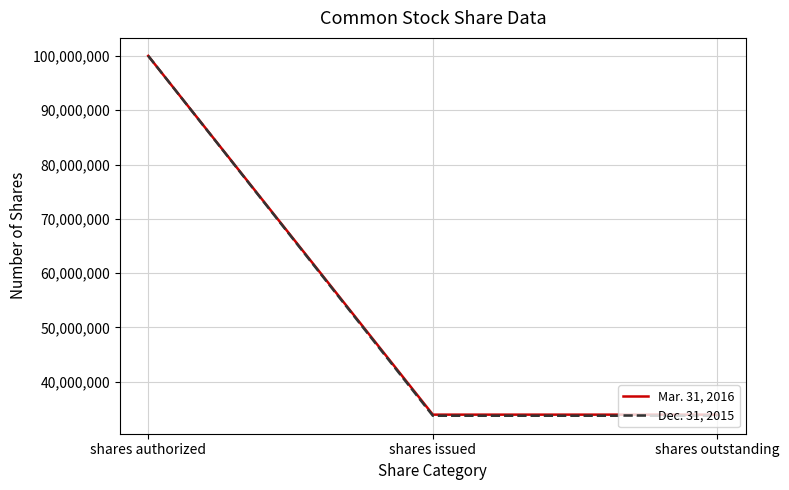

The value of Mar. 31, 2016 at shares outstanding is 33948599. True or false?

True